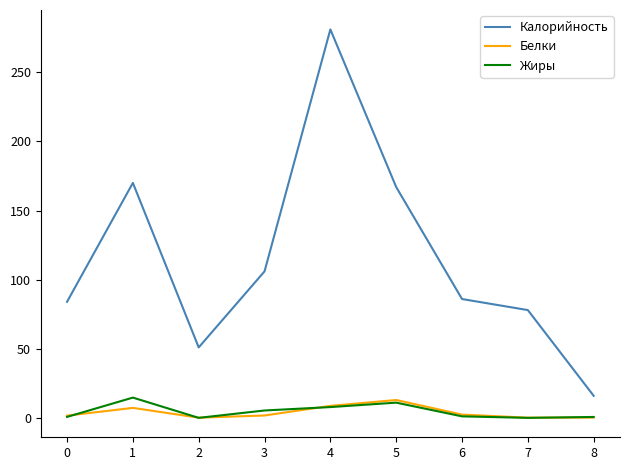

Where is Калорийность nearest to the value 148?

5